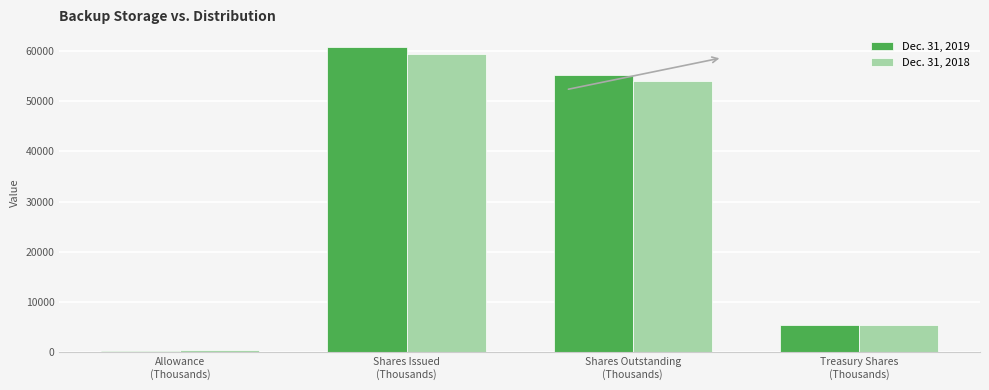

What is the difference between the highest and lowest values at Allowance
(Thousands)?

88